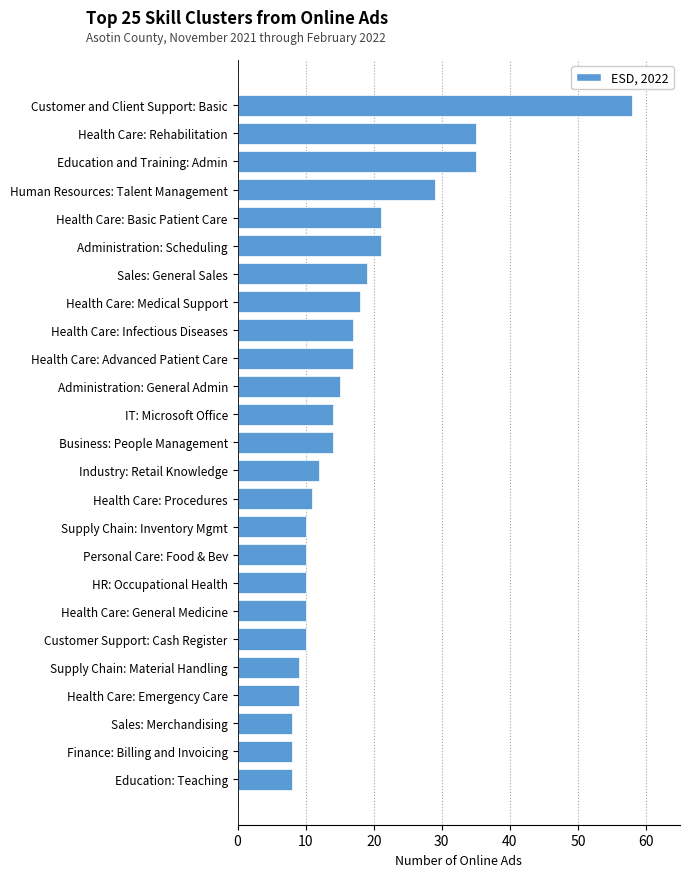

Reading bottom to top, what are all the values shown in this chart?

Education: Teaching=8	Finance: Billing and Invoicing=8	Sales: Merchandising=8	Health Care: Emergency Care=9	Supply Chain: Material Handling=9	Customer Support: Cash Register=10	Health Care: General Medicine=10	HR: Occupational Health=10	Personal Care: Food & Bev=10	Supply Chain: Inventory Mgmt=10	Health Care: Procedures=11	Industry: Retail Knowledge=12	Business: People Management=14	IT: Microsoft Office=14	Administration: General Admin=15	Health Care: Advanced Patient Care=17	Health Care: Infectious Diseases=17	Health Care: Medical Support=18	Sales: General Sales=19	Administration: Scheduling=21	Health Care: Basic Patient Care=21	Human Resources: Talent Management=29	Education and Training: Admin=35	Health Care: Rehabilitation=35	Customer and Client Support: Basic=58